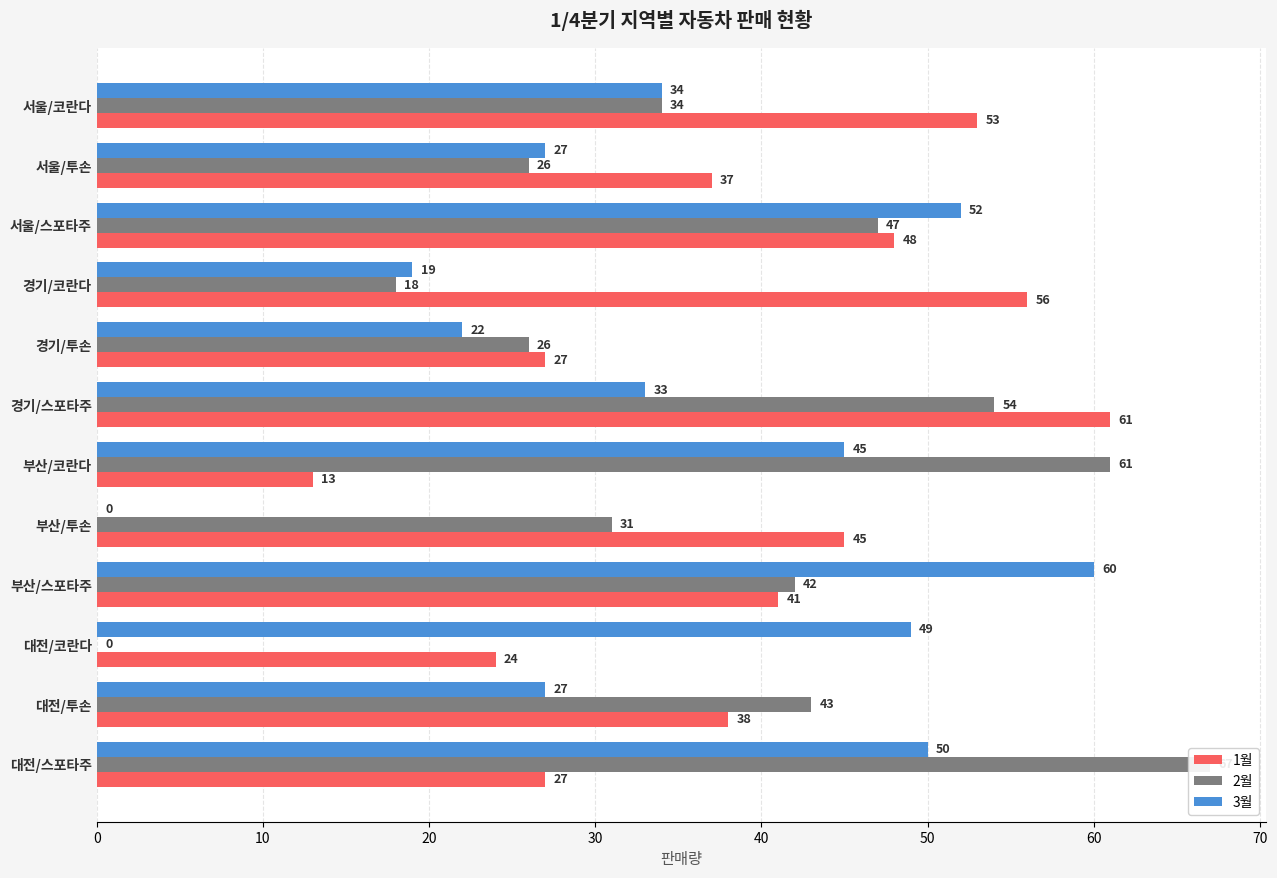

Is it true that 1월 equals 21 at 서울/스포타주?

False